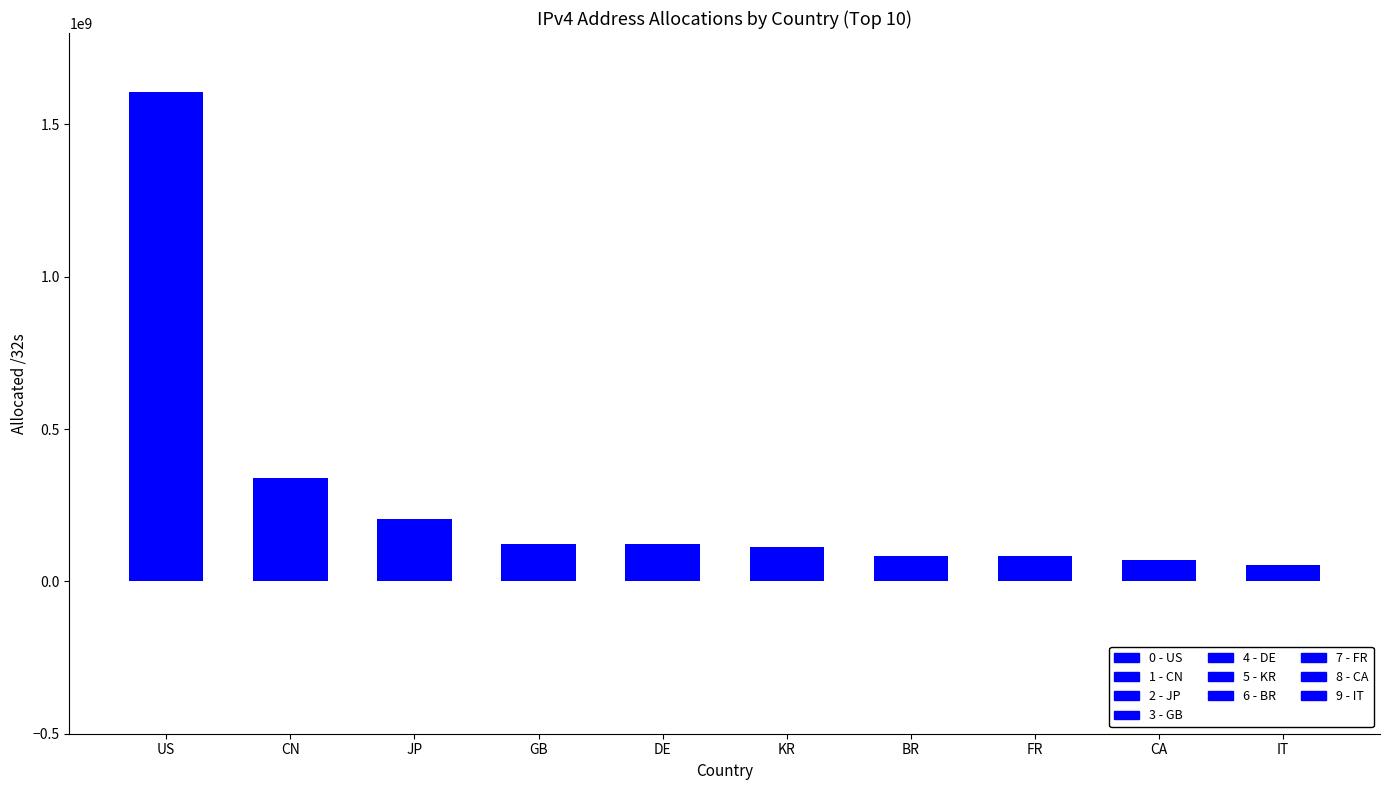

What position from the left is CA?

9